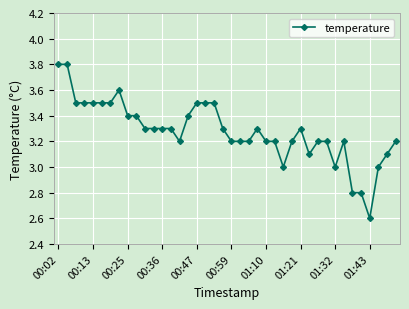

What is the smallest value displayed?

2.6